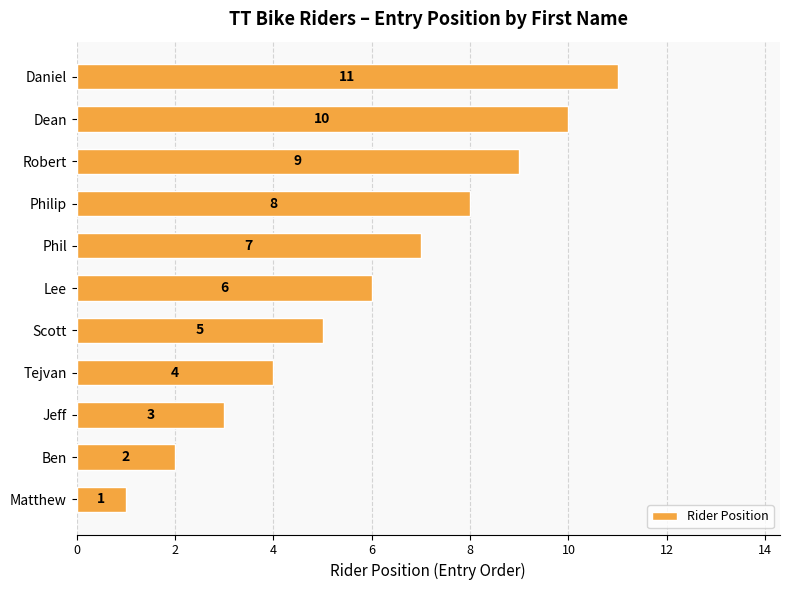

What is the sum of all values?

66